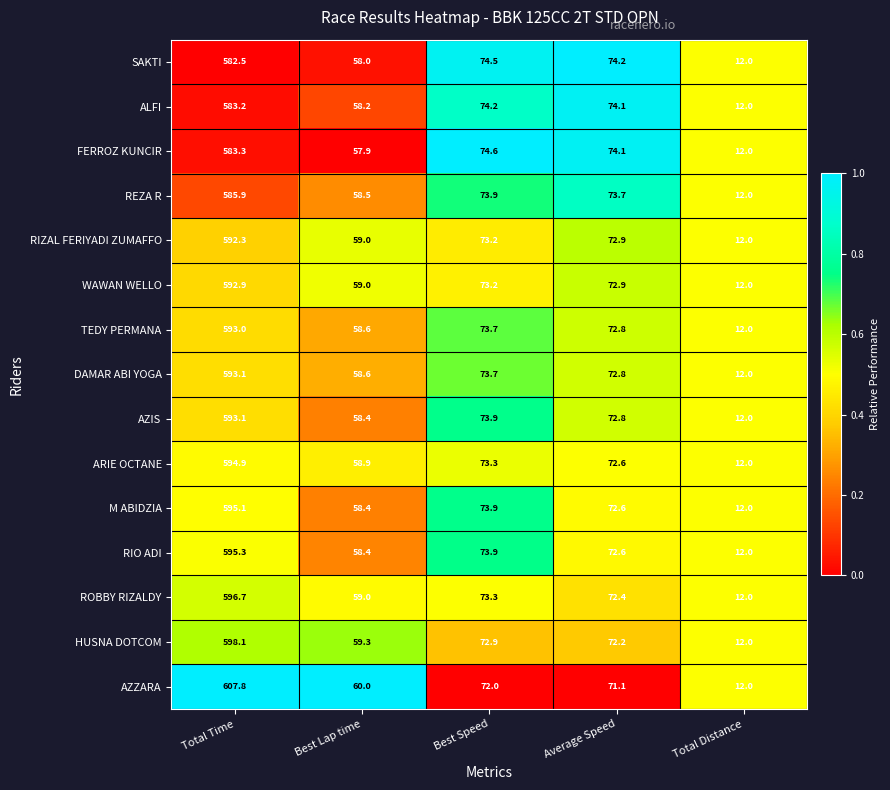

What is the spread (max minus min) of values at Best Lap time?

2.1